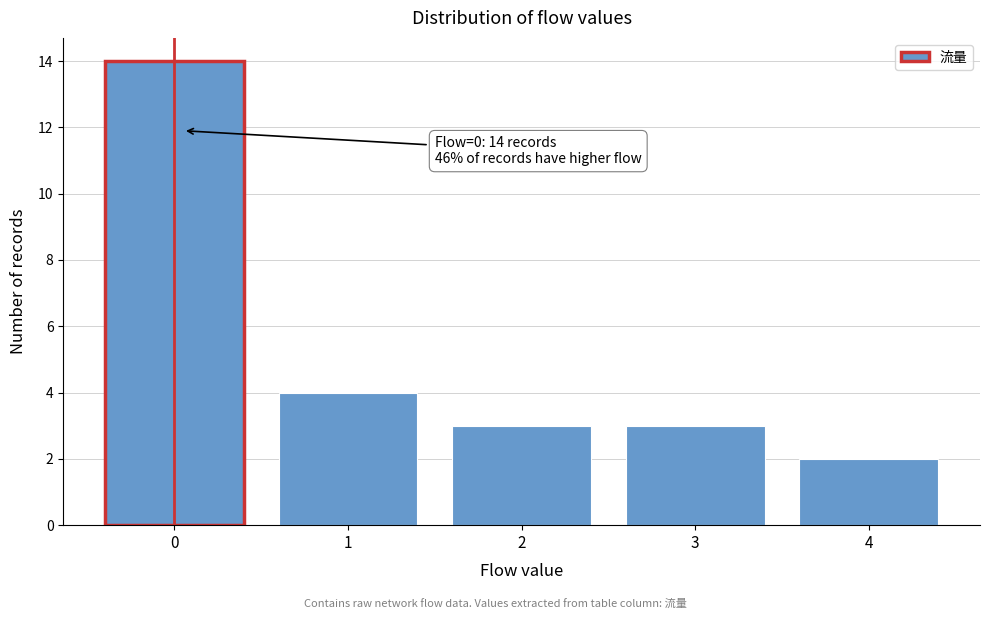

Reading left to right, extract all data points from this chart.

0=14	1=4	2=3	3=3	4=2